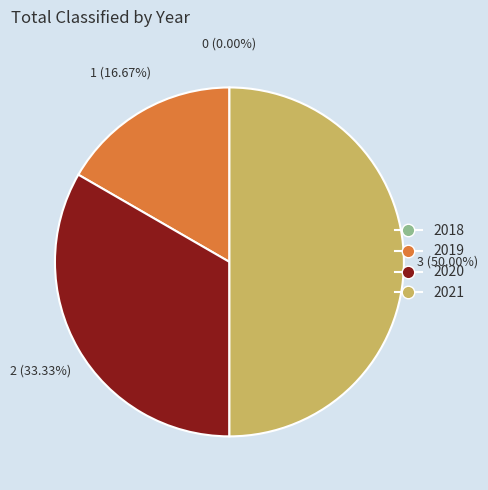

Is there any slice that represents more than half of the pie?

No